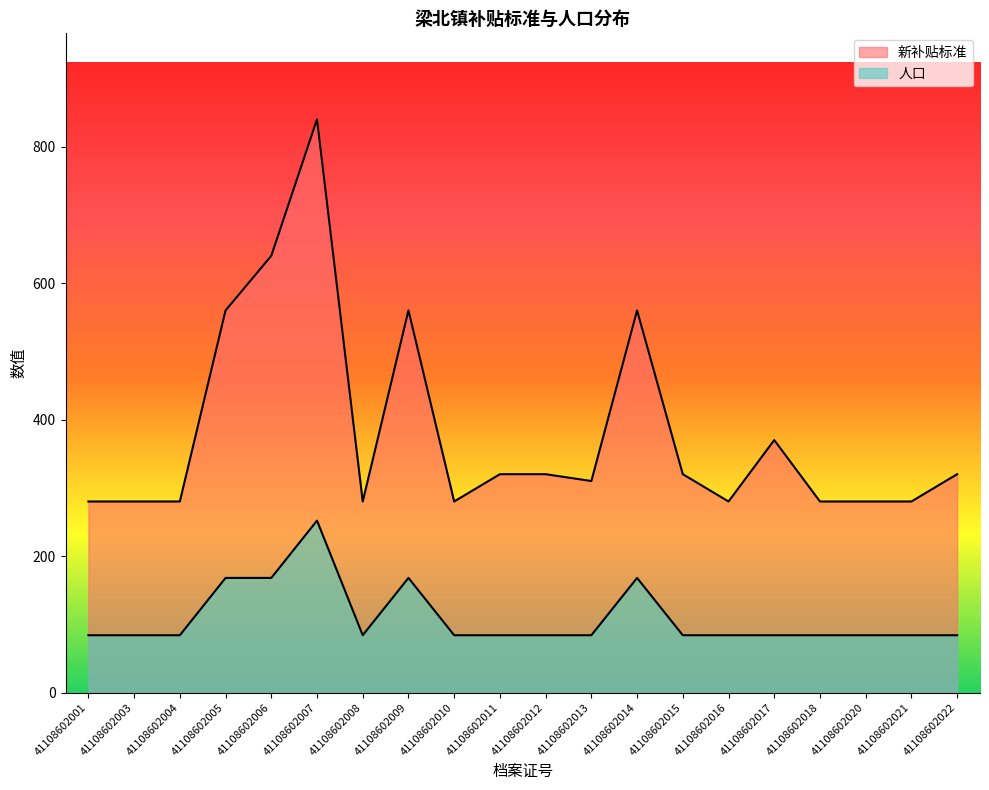

Does the chart display data point markers on the line(s)?

No